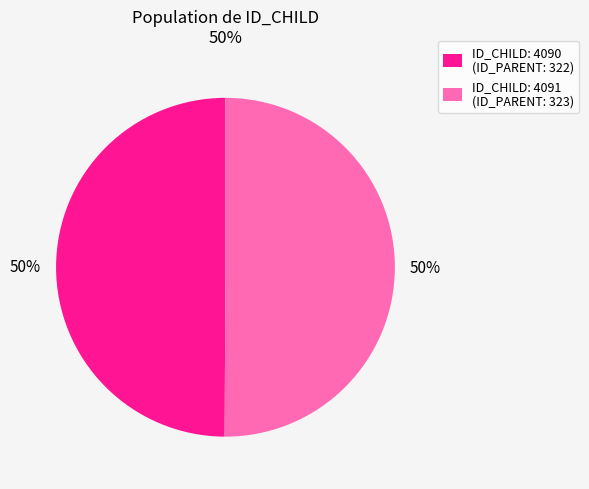

What percentage is the ID_CHILD: 4091 (ID_PARENT: 323) slice, to the nearest percent?

50%